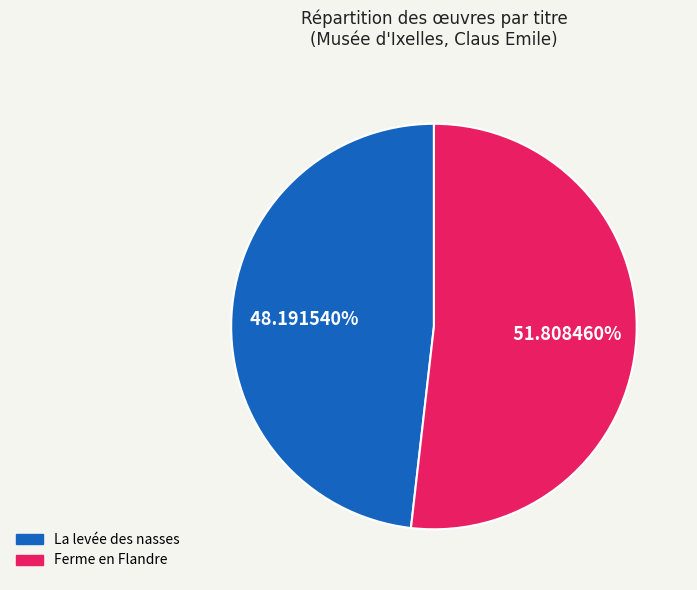

To the nearest percent, what is the combined percentage of La levée des nasses and Ferme en Flandre?

100%